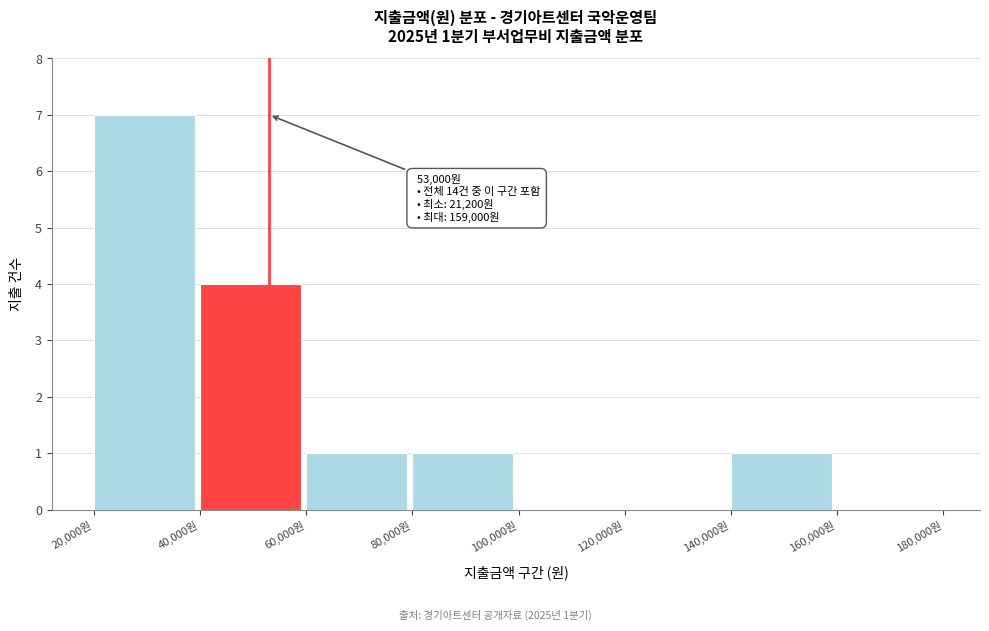

Over which range of the x-axis is the bar tallest?

20000 to 40000